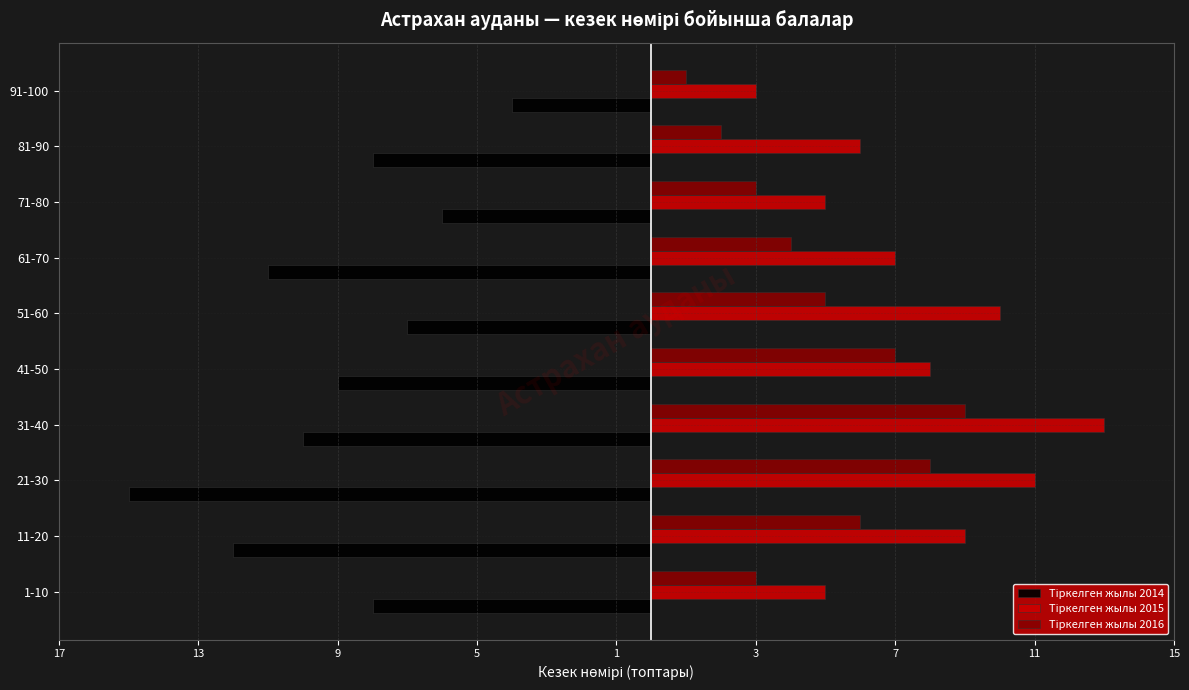

How many bars are there in each group?

3